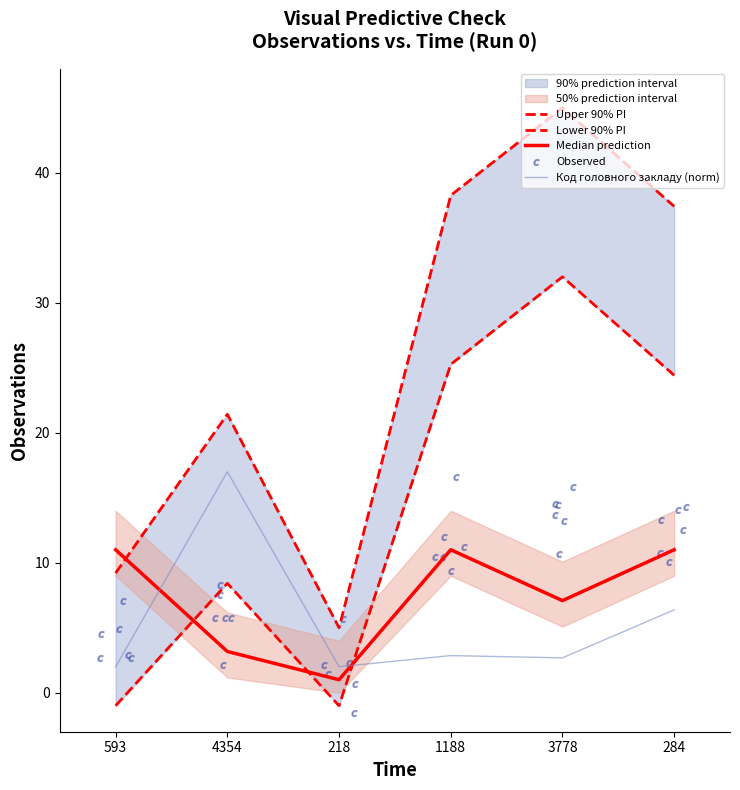

What is the total value across all series at 1188?

84.5